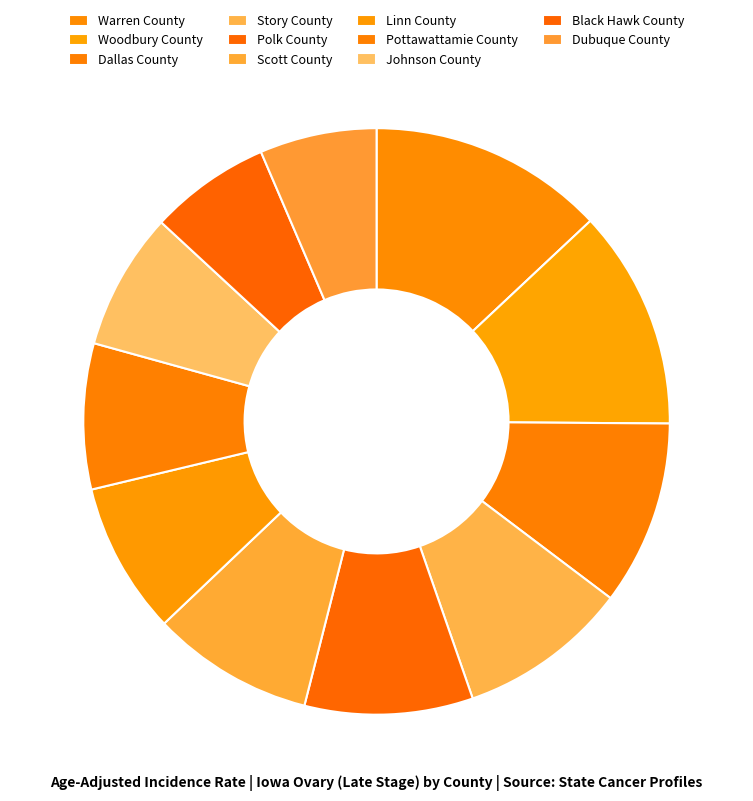

What is the change in value from Woodbury County to Pottawattamie County?

-3.6